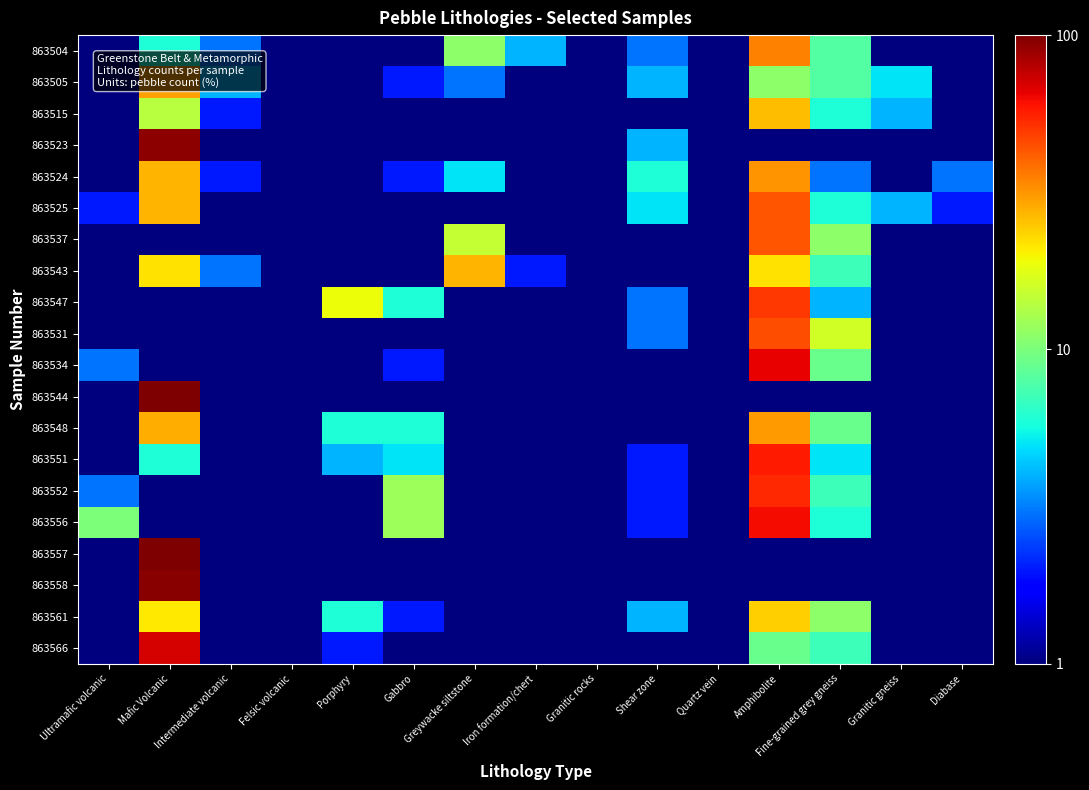

Reading right to left, extract all data points from this chart.

863504: Diabase=1.0	Granitic gneiss=0.5	Fine-grained grey gneiss=8.0	Amphibolite=35.0	Quartz vein=1.0	Shear zone=3.0	Granitic rocks=0.5	Iron formation/chert=4.0	Greywacke siltstone=11.0	Gabbro=0.5	Porphyry=0.5	Felsic volcanic=0.5	Intermediate volcanic=3.0	Mafic Volcanic=6.0	Ultramafic volcanic=0.5
863505: Diabase=0.5	Granitic gneiss=5.0	Fine-grained grey gneiss=8.0	Amphibolite=11.0	Quartz vein=1.0	Shear zone=4.0	Granitic rocks=0.5	Iron formation/chert=0.5	Greywacke siltstone=3.0	Gabbro=2.0	Porphyry=1.0	Felsic volcanic=0.5	Intermediate volcanic=4.0	Mafic Volcanic=30.0	Ultramafic volcanic=0.5
863515: Diabase=1.0	Granitic gneiss=4.0	Fine-grained grey gneiss=6.0	Amphibolite=26.0	Quartz vein=1.0	Shear zone=0.5	Granitic rocks=0.5	Iron formation/chert=0.5	Greywacke siltstone=1.0	Gabbro=1.0	Porphyry=0.5	Felsic volcanic=0.5	Intermediate volcanic=2.0	Mafic Volcanic=14.0	Ultramafic volcanic=0.5
863523: Diabase=0.5	Granitic gneiss=0.5	Fine-grained grey gneiss=0.5	Amphibolite=1.0	Quartz vein=1.0	Shear zone=4.0	Granitic rocks=0.5	Iron formation/chert=0.5	Greywacke siltstone=0.5	Gabbro=0.5	Porphyry=0.5	Felsic volcanic=0.5	Intermediate volcanic=0.5	Mafic Volcanic=94.0	Ultramafic volcanic=0.5
863524: Diabase=3.0	Granitic gneiss=0.5	Fine-grained grey gneiss=3.0	Amphibolite=32.0	Quartz vein=0.5	Shear zone=6.0	Granitic rocks=0.5	Iron formation/chert=0.5	Greywacke siltstone=5.0	Gabbro=2.0	Porphyry=0.5	Felsic volcanic=0.5	Intermediate volcanic=2.0	Mafic Volcanic=27.0	Ultramafic volcanic=0.5
863525: Diabase=2.0	Granitic gneiss=4.0	Fine-grained grey gneiss=6.0	Amphibolite=43.0	Quartz vein=1.0	Shear zone=5.0	Granitic rocks=0.5	Iron formation/chert=0.5	Greywacke siltstone=0.5	Gabbro=1.0	Porphyry=0.5	Felsic volcanic=0.5	Intermediate volcanic=0.5	Mafic Volcanic=27.0	Ultramafic volcanic=2.0
863537: Diabase=0.5	Granitic gneiss=1.0	Fine-grained grey gneiss=11.0	Amphibolite=43.0	Quartz vein=0.5	Shear zone=1.0	Granitic rocks=0.5	Iron formation/chert=0.5	Greywacke siltstone=15.0	Gabbro=0.5	Porphyry=0.5	Felsic volcanic=0.5	Intermediate volcanic=0.5	Mafic Volcanic=0.5	Ultramafic volcanic=1.0
863543: Diabase=1.0	Granitic gneiss=0.5	Fine-grained grey gneiss=7.0	Amphibolite=22.0	Quartz vein=1.0	Shear zone=0.5	Granitic rocks=0.5	Iron formation/chert=2.0	Greywacke siltstone=27.0	Gabbro=0.5	Porphyry=0.5	Felsic volcanic=0.5	Intermediate volcanic=3.0	Mafic Volcanic=22.0	Ultramafic volcanic=0.5
863547: Diabase=0.5	Granitic gneiss=0.5	Fine-grained grey gneiss=4.0	Amphibolite=50.0	Quartz vein=0.5	Shear zone=3.0	Granitic rocks=0.5	Iron formation/chert=0.5	Greywacke siltstone=0.5	Gabbro=6.0	Porphyry=19.0	Felsic volcanic=0.5	Intermediate volcanic=0.5	Mafic Volcanic=0.5	Ultramafic volcanic=1.0
863531: Diabase=0.5	Granitic gneiss=1.0	Fine-grained grey gneiss=16.0	Amphibolite=45.0	Quartz vein=0.5	Shear zone=3.0	Granitic rocks=0.5	Iron formation/chert=1.0	Greywacke siltstone=0.5	Gabbro=1.0	Porphyry=0.5	Felsic volcanic=0.5	Intermediate volcanic=0.5	Mafic Volcanic=0.5	Ultramafic volcanic=0.5
863534: Diabase=1.0	Granitic gneiss=0.5	Fine-grained grey gneiss=9.0	Amphibolite=65.0	Quartz vein=0.5	Shear zone=0.5	Granitic rocks=0.5	Iron formation/chert=0.5	Greywacke siltstone=0.5	Gabbro=2.0	Porphyry=1.0	Felsic volcanic=0.5	Intermediate volcanic=0.5	Mafic Volcanic=0.5	Ultramafic volcanic=3.0
863544: Diabase=0.5	Granitic gneiss=0.5	Fine-grained grey gneiss=0.5	Amphibolite=0.5	Quartz vein=0.5	Shear zone=0.5	Granitic rocks=0.5	Iron formation/chert=0.5	Greywacke siltstone=0.5	Gabbro=0.5	Porphyry=0.5	Felsic volcanic=0.5	Intermediate volcanic=0.5	Mafic Volcanic=99.0	Ultramafic volcanic=1.0
863548: Diabase=0.5	Granitic gneiss=1.0	Fine-grained grey gneiss=9.0	Amphibolite=31.0	Quartz vein=0.5	Shear zone=1.0	Granitic rocks=0.5	Iron formation/chert=0.5	Greywacke siltstone=0.5	Gabbro=6.0	Porphyry=6.0	Felsic volcanic=0.5	Intermediate volcanic=0.5	Mafic Volcanic=28.0	Ultramafic volcanic=1.0
863551: Diabase=0.5	Granitic gneiss=0.5	Fine-grained grey gneiss=5.0	Amphibolite=58.0	Quartz vein=0.5	Shear zone=2.0	Granitic rocks=0.5	Iron formation/chert=1.0	Greywacke siltstone=0.5	Gabbro=5.0	Porphyry=4.0	Felsic volcanic=0.5	Intermediate volcanic=0.5	Mafic Volcanic=6.0	Ultramafic volcanic=0.5
863552: Diabase=0.5	Granitic gneiss=1.0	Fine-grained grey gneiss=7.0	Amphibolite=54.0	Quartz vein=0.5	Shear zone=2.0	Granitic rocks=0.5	Iron formation/chert=1.0	Greywacke siltstone=0.5	Gabbro=12.0	Porphyry=0.5	Felsic volcanic=0.5	Intermediate volcanic=0.5	Mafic Volcanic=0.5	Ultramafic volcanic=3.0
863556: Diabase=0.5	Granitic gneiss=0.5	Fine-grained grey gneiss=6.0	Amphibolite=62.0	Quartz vein=0.5	Shear zone=2.0	Granitic rocks=0.5	Iron formation/chert=0.5	Greywacke siltstone=0.5	Gabbro=12.0	Porphyry=0.5	Felsic volcanic=0.5	Intermediate volcanic=0.5	Mafic Volcanic=1.0	Ultramafic volcanic=10.0
863557: Diabase=0.5	Granitic gneiss=0.5	Fine-grained grey gneiss=0.5	Amphibolite=0.5	Quartz vein=0.5	Shear zone=0.5	Granitic rocks=0.5	Iron formation/chert=0.5	Greywacke siltstone=0.5	Gabbro=0.5	Porphyry=0.5	Felsic volcanic=0.5	Intermediate volcanic=0.5	Mafic Volcanic=100.0	Ultramafic volcanic=0.5
863558: Diabase=0.5	Granitic gneiss=0.5	Fine-grained grey gneiss=0.5	Amphibolite=0.5	Quartz vein=0.5	Shear zone=0.5	Granitic rocks=0.5	Iron formation/chert=0.5	Greywacke siltstone=0.5	Gabbro=1.0	Porphyry=0.5	Felsic volcanic=0.5	Intermediate volcanic=0.5	Mafic Volcanic=95.0	Ultramafic volcanic=0.5
863561: Diabase=1.0	Granitic gneiss=0.5	Fine-grained grey gneiss=11.0	Amphibolite=24.0	Quartz vein=0.5	Shear zone=4.0	Granitic rocks=0.5	Iron formation/chert=0.5	Greywacke siltstone=0.5	Gabbro=2.0	Porphyry=6.0	Felsic volcanic=0.5	Intermediate volcanic=0.5	Mafic Volcanic=21.0	Ultramafic volcanic=0.5
863566: Diabase=1.0	Granitic gneiss=0.5	Fine-grained grey gneiss=7.0	Amphibolite=9.0	Quartz vein=0.5	Shear zone=0.5	Granitic rocks=0.5	Iron formation/chert=0.5	Greywacke siltstone=0.5	Gabbro=1.0	Porphyry=2.0	Felsic volcanic=0.5	Intermediate volcanic=0.5	Mafic Volcanic=70.0	Ultramafic volcanic=0.5